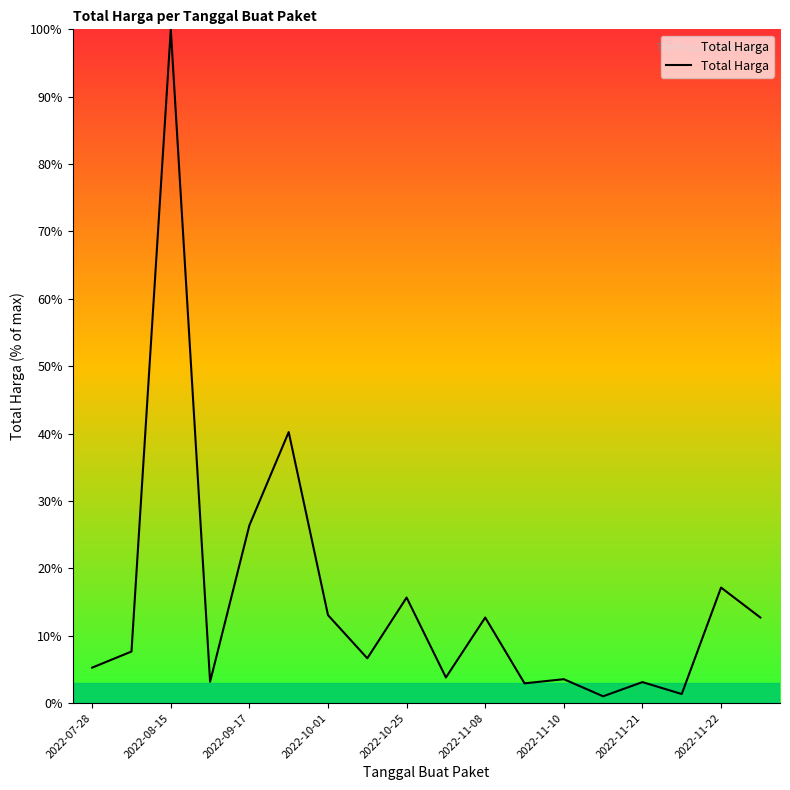

Is this an area chart (filled region under the line)?

No